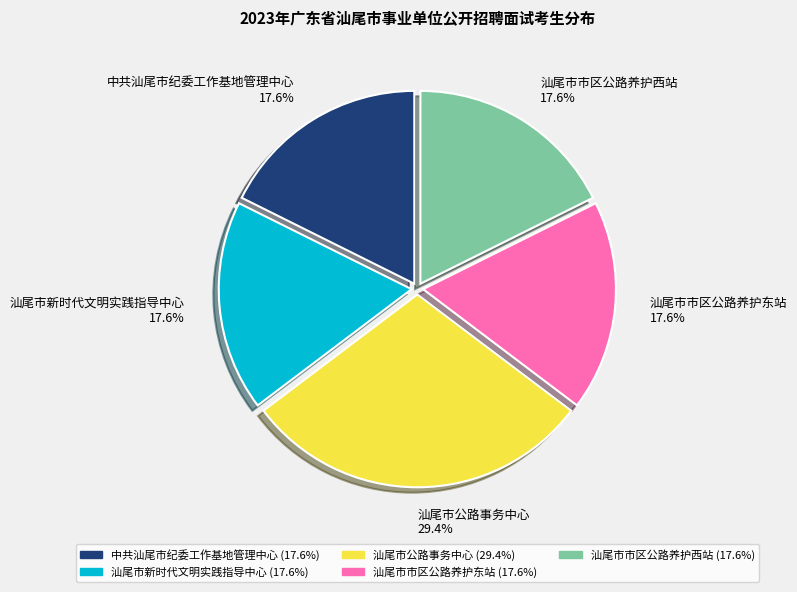

To the nearest percent, what portion does 汕尾市新时代文明实践指导中心 represent?

18%